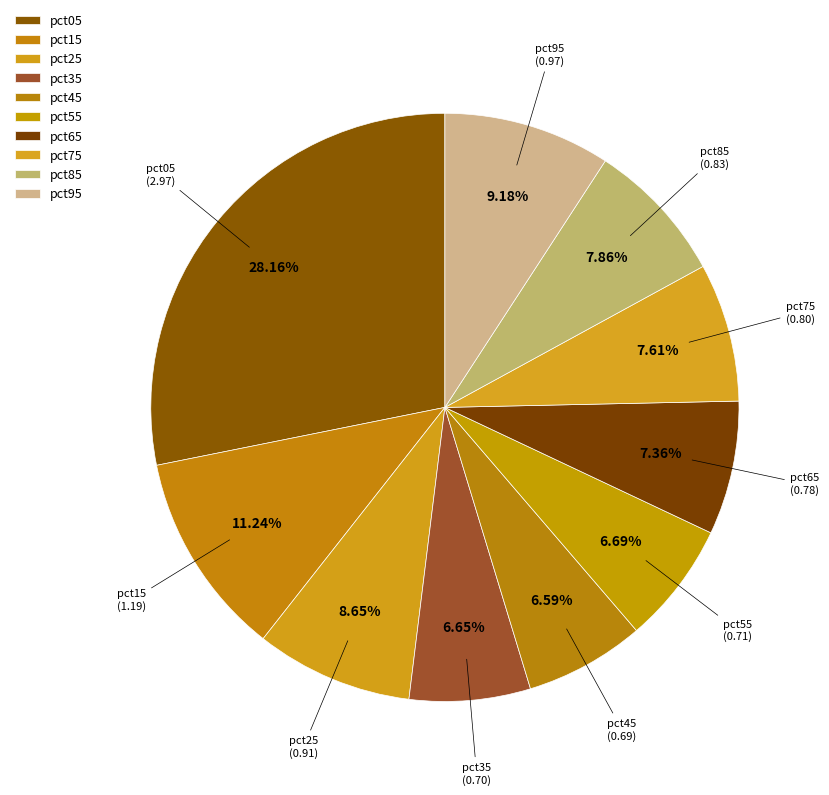

What is the smallest slice in the pie chart?

pct45